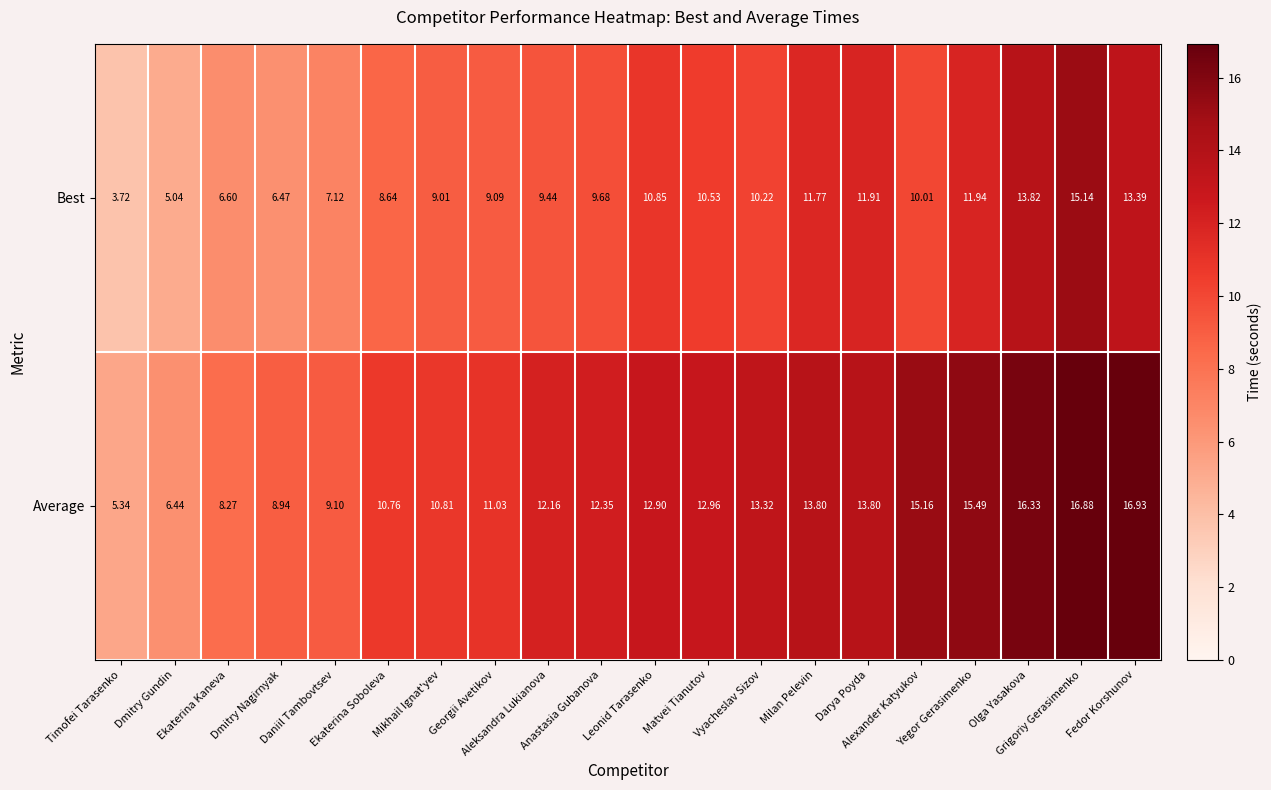

Which series has the largest range (max minus min)?

Average